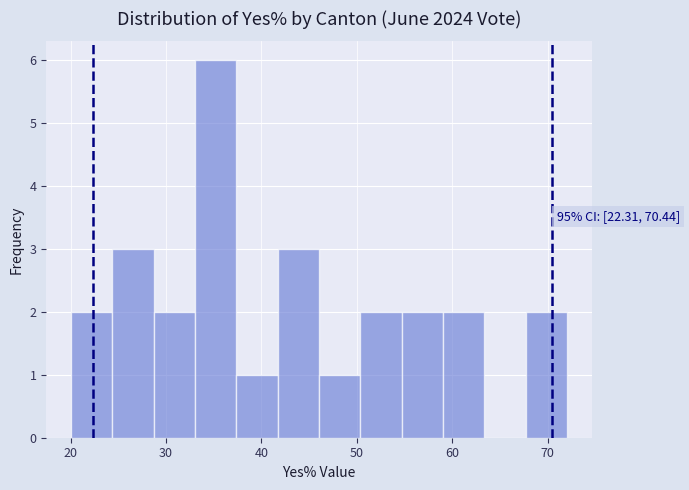

Which range on the x-axis has the tallest bar?

33 to 37